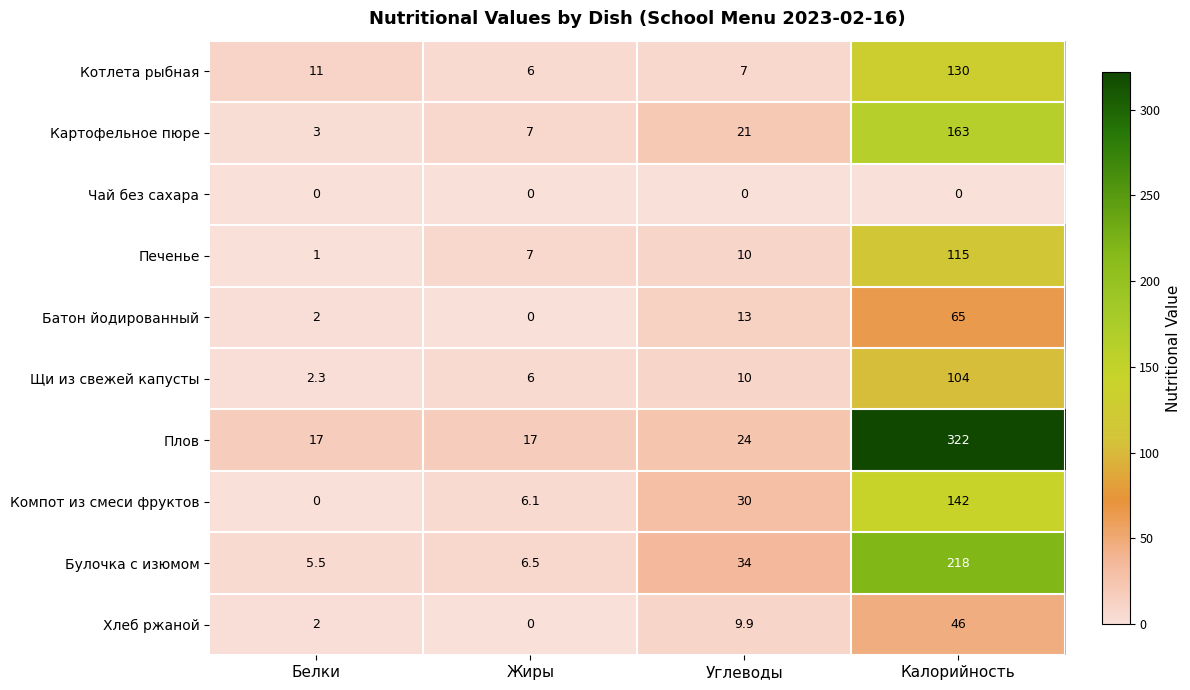

What is the greatest value displayed?

322.0